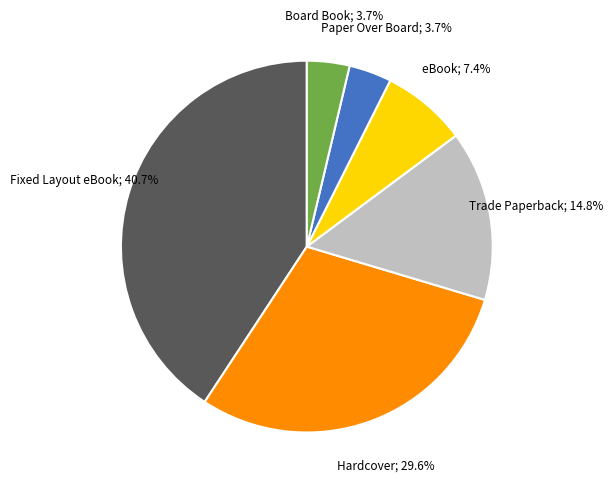

Is there a majority slice in this chart?

No